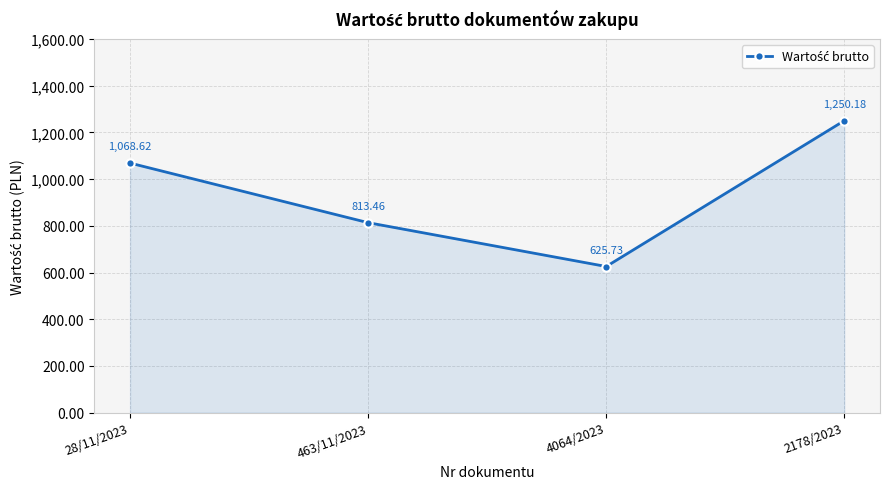

Reading left to right, extract all data points from this chart.

1068.6	813.5	625.7	1250.2